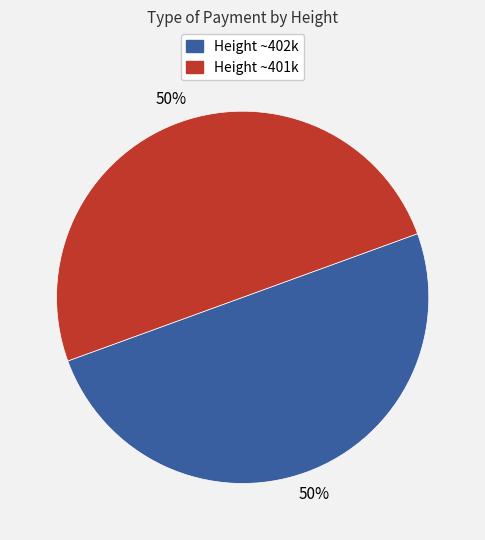

To the nearest percent, what is the average slice percentage?

50%